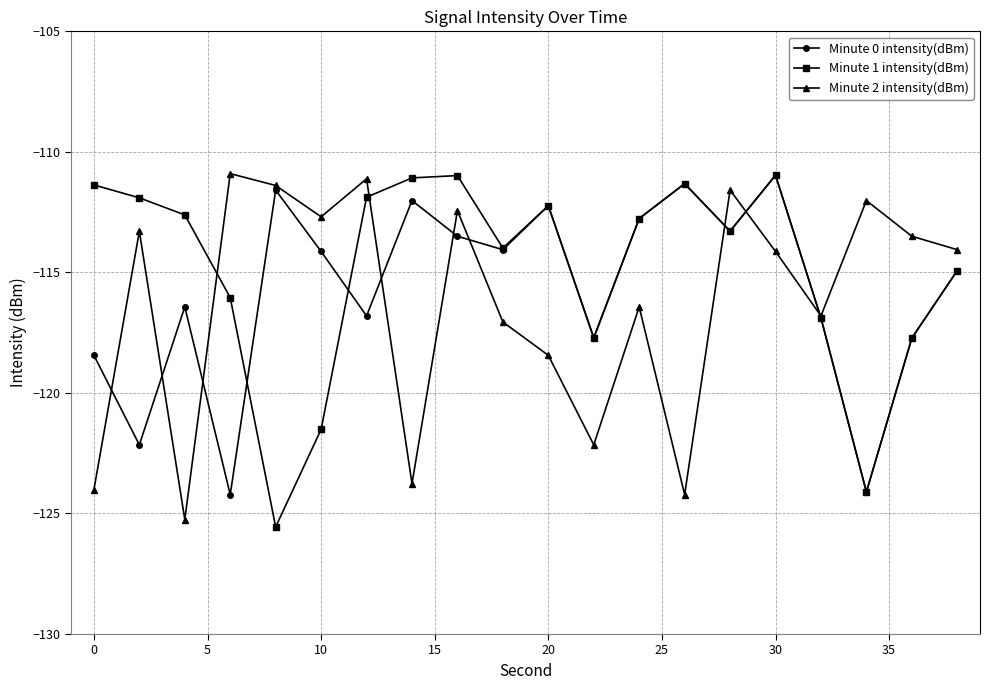

How many lines are shown in the chart?

3